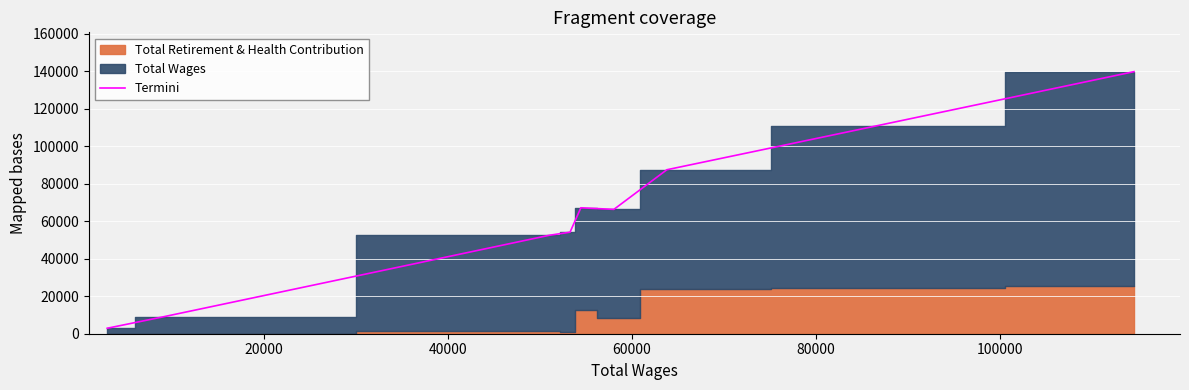

What is the highest value of the Termini series?

139855